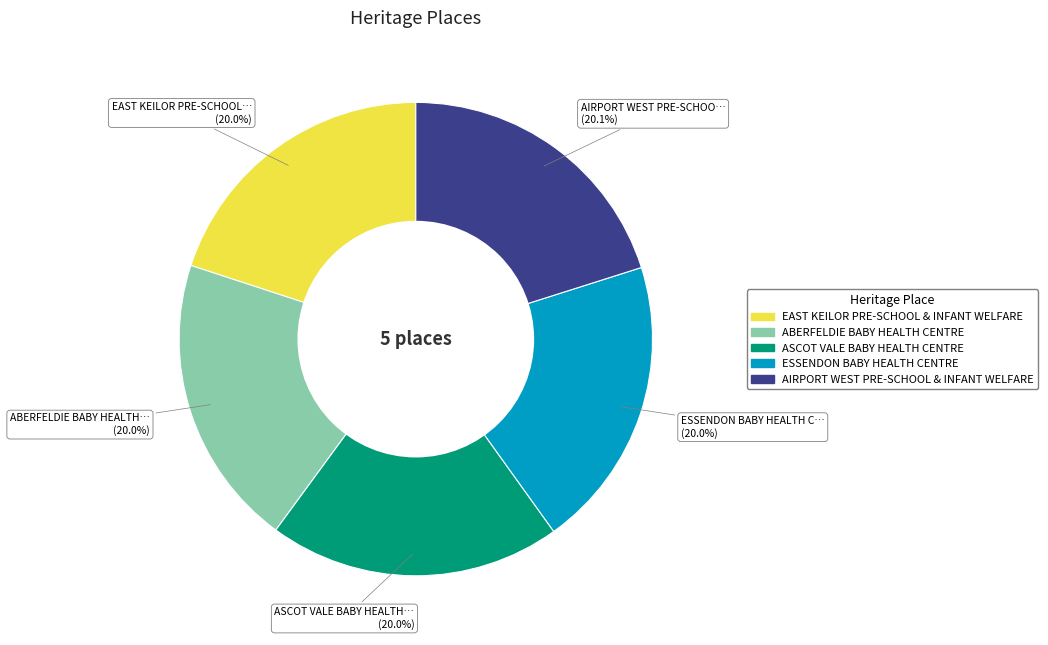

Does any single category account for the majority?

No